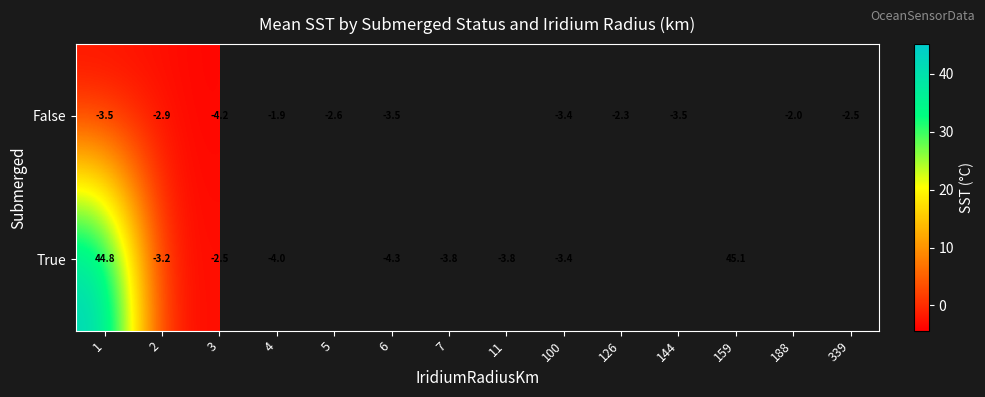

Is the value of False at 6 greater than the value of True at 3?

No